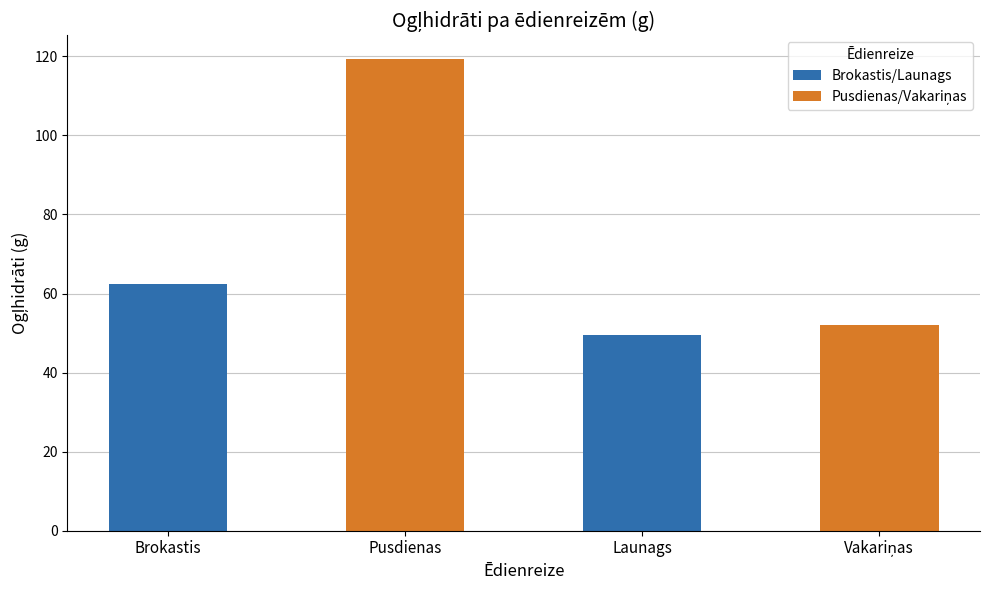

At which category is the sum across all series the highest?

Brokastis